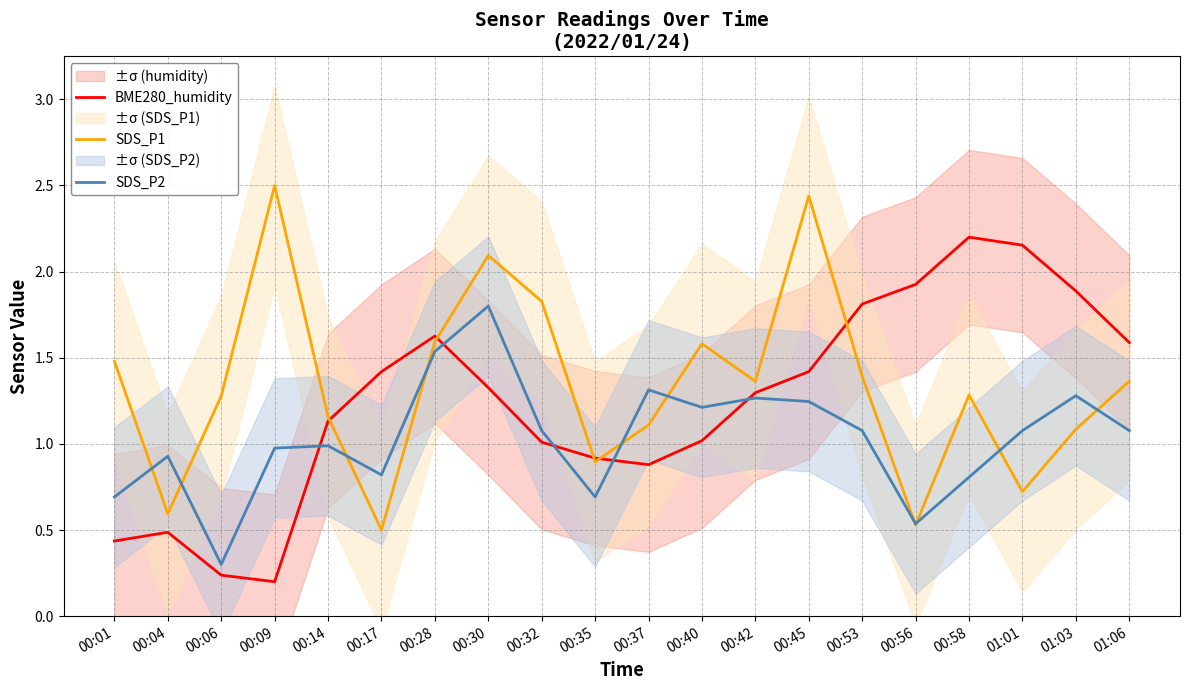

The BME280_humidity series shows 0.3 at 00:01. True or false?

False